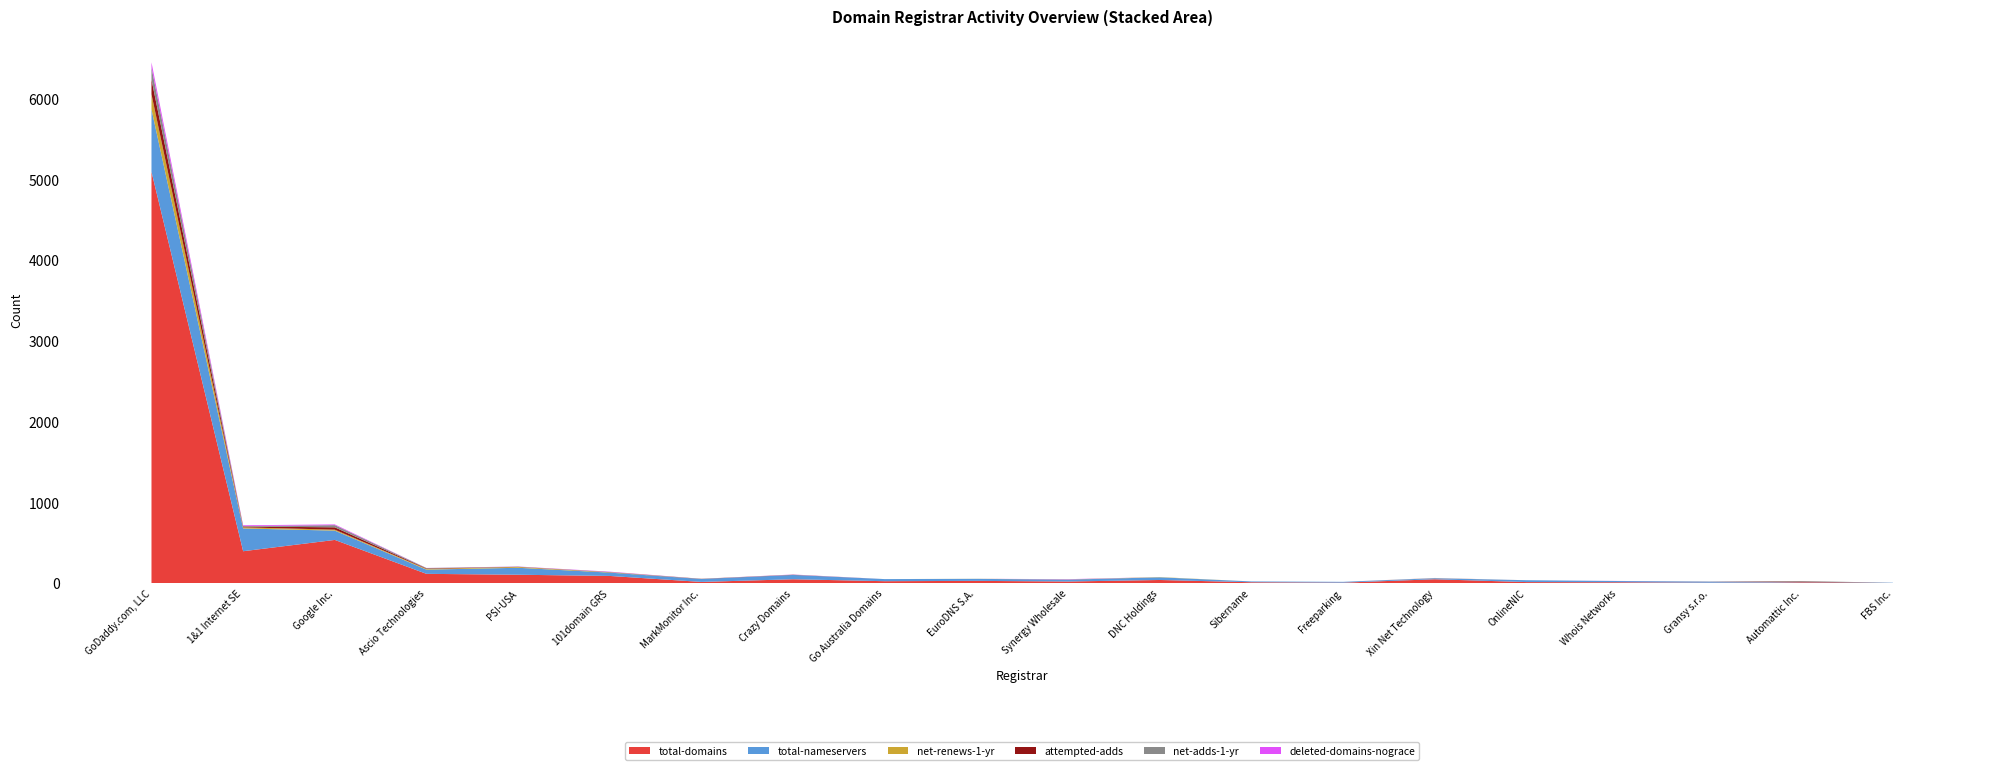

Reading left to right, extract all data points from this chart.

total-domains: GoDaddy.com, LLC=5095	1&1 Internet SE=397	Google Inc.=537	Ascio Technologies=117	PSI-USA=106	101domain GRS=91	MarkMonitor Inc.=17	Crazy Domains=50	Go Australia Domains=26	EuroDNS S.A.=30	Synergy Wholesale=22	DNC Holdings=41	Sibername=13	Freeparking=8	Xin Net Technology=50	OnlineNIC=15	Whois Networks=13	Gransy s.r.o.=7	Automattic Inc.=11	FBS Inc.=2
total-nameservers: GoDaddy.com, LLC=773	1&1 Internet SE=282	Google Inc.=115	Ascio Technologies=52	PSI-USA=86	101domain GRS=41	MarkMonitor Inc.=36	Crazy Domains=53	Go Australia Domains=26	EuroDNS S.A.=25	Synergy Wholesale=23	DNC Holdings=33	Sibername=10	Freeparking=10	Xin Net Technology=13	OnlineNIC=23	Whois Networks=15	Gransy s.r.o.=13	Automattic Inc.=3	FBS Inc.=5
net-renews-1-yr: GoDaddy.com, LLC=187	1&1 Internet SE=14	Google Inc.=12	Ascio Technologies=9	PSI-USA=10	101domain GRS=4	MarkMonitor Inc.=0	Crazy Domains=0	Go Australia Domains=0	EuroDNS S.A.=1	Synergy Wholesale=1	DNC Holdings=3	Sibername=0	Freeparking=0	Xin Net Technology=2	OnlineNIC=0	Whois Networks=0	Gransy s.r.o.=0	Automattic Inc.=0	FBS Inc.=0
attempted-adds: GoDaddy.com, LLC=181	1&1 Internet SE=10	Google Inc.=29	Ascio Technologies=6	PSI-USA=2	101domain GRS=2	MarkMonitor Inc.=2	Crazy Domains=2	Go Australia Domains=0	EuroDNS S.A.=0	Synergy Wholesale=1	DNC Holdings=0	Sibername=0	Freeparking=0	Xin Net Technology=0	OnlineNIC=0	Whois Networks=0	Gransy s.r.o.=1	Automattic Inc.=7	FBS Inc.=0
net-adds-1-yr: GoDaddy.com, LLC=150	1&1 Internet SE=5	Google Inc.=27	Ascio Technologies=5	PSI-USA=2	101domain GRS=2	MarkMonitor Inc.=1	Crazy Domains=2	Go Australia Domains=0	EuroDNS S.A.=0	Synergy Wholesale=1	DNC Holdings=0	Sibername=0	Freeparking=0	Xin Net Technology=0	OnlineNIC=0	Whois Networks=0	Gransy s.r.o.=1	Automattic Inc.=7	FBS Inc.=0
deleted-domains-nograce: GoDaddy.com, LLC=64	1&1 Internet SE=10	Google Inc.=9	Ascio Technologies=1	PSI-USA=2	101domain GRS=4	MarkMonitor Inc.=0	Crazy Domains=2	Go Australia Domains=0	EuroDNS S.A.=0	Synergy Wholesale=3	DNC Holdings=0	Sibername=0	Freeparking=0	Xin Net Technology=1	OnlineNIC=0	Whois Networks=1	Gransy s.r.o.=0	Automattic Inc.=0	FBS Inc.=0